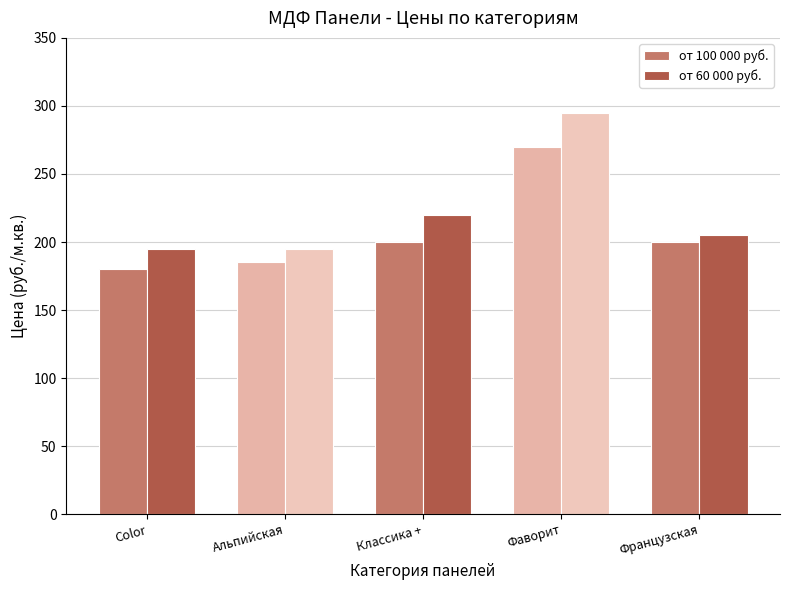

Reading left to right, transcribe all the data shown in this chart.

от 100 000 руб.: 180	185	200	270	200
от 60 000 руб.: 195	195	220	295	205